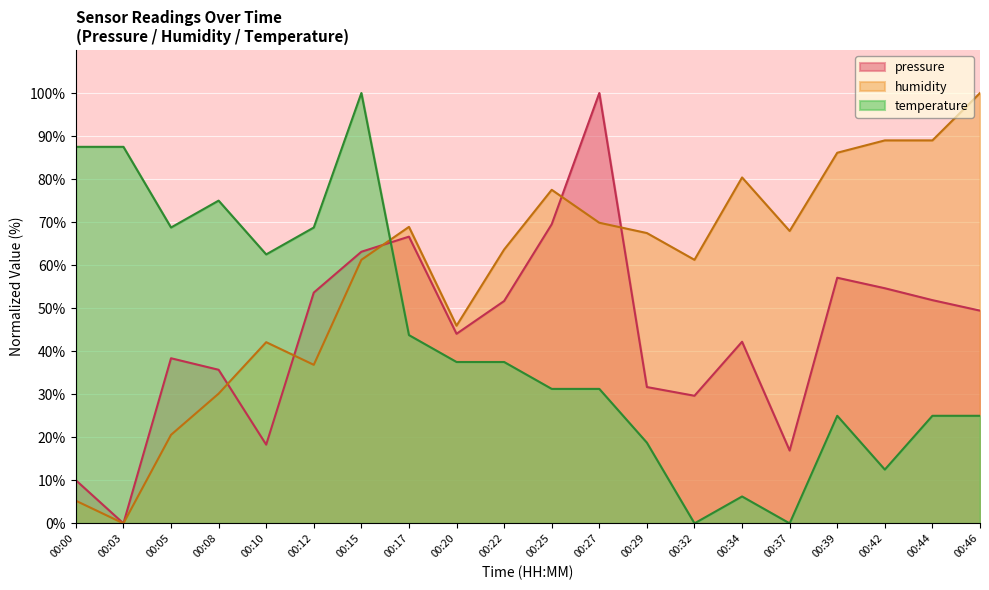

At which label does pressure reach its minimum?

00:03